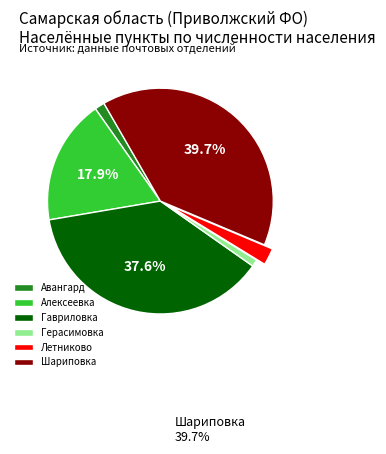

Is Алексеевка the majority of the pie?

No